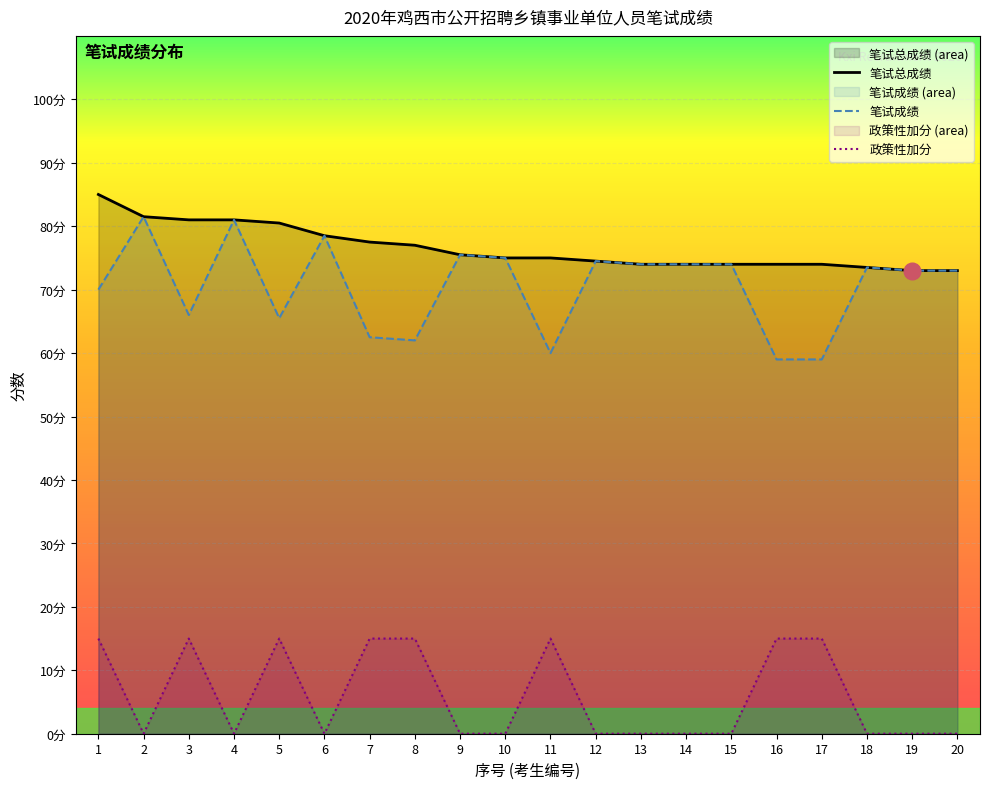

True or false: 政策性加分 has a value of 15.0 at 8.

True